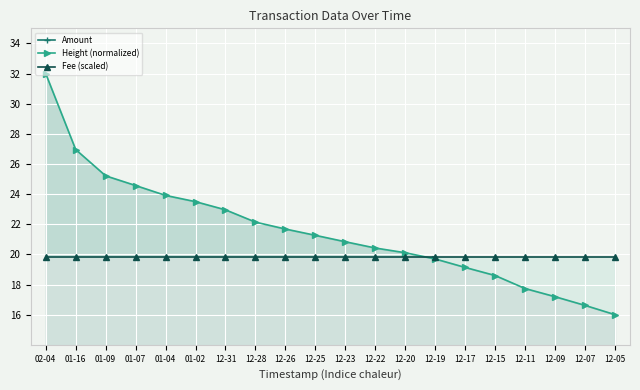

What is the label of the 18th point from the left?

12-09